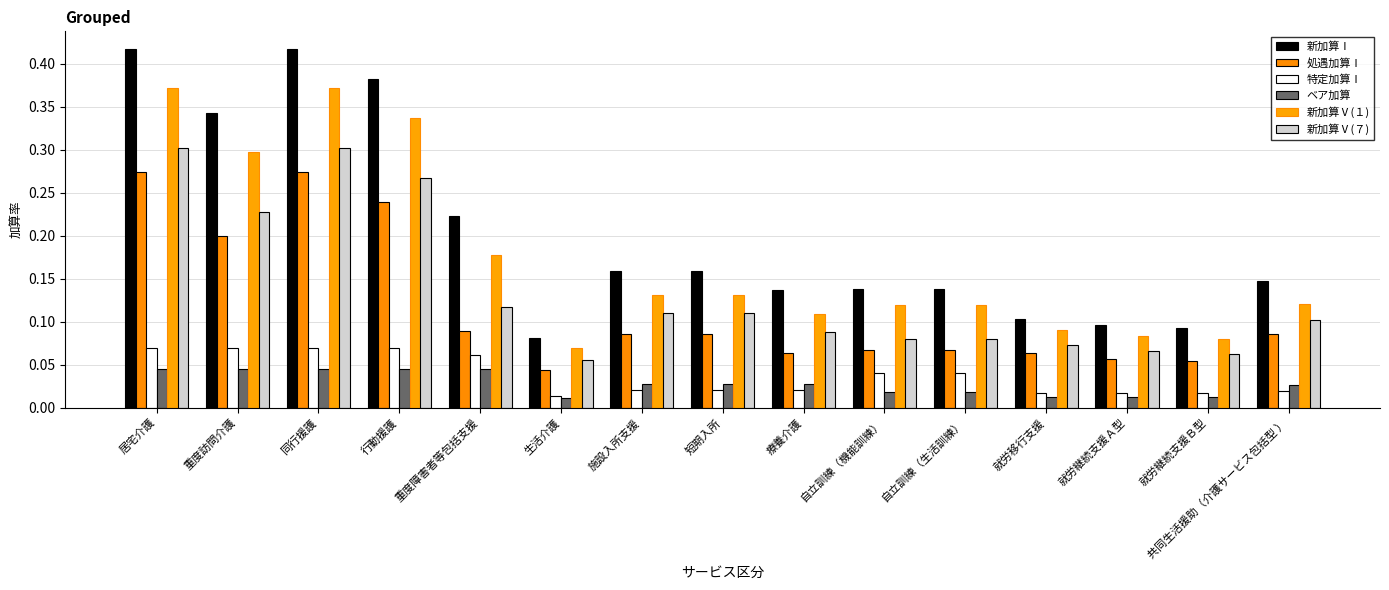

The ベア加算 series shows 0.0 at 療養介護. True or false?

True